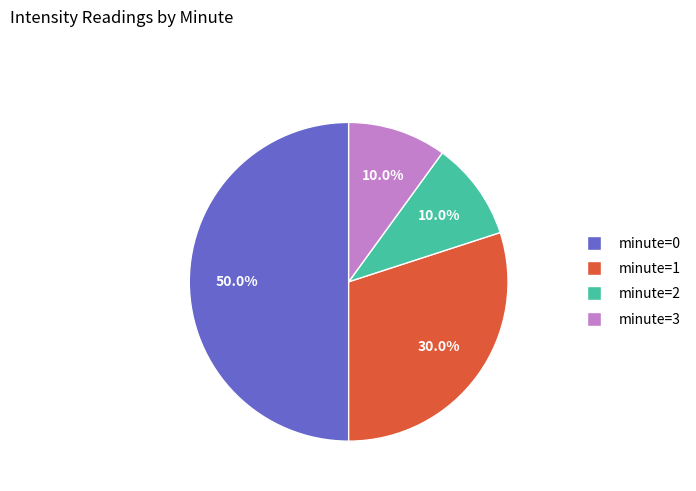

Approximately how many times larger is the value at minute=1 compared to minute=3?

3.0